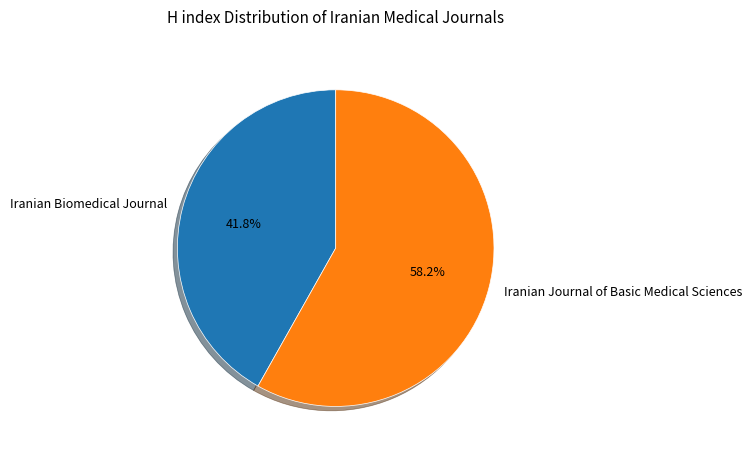

The Iranian Biomedical Journal slice represents 54% of the pie. True or false?

False